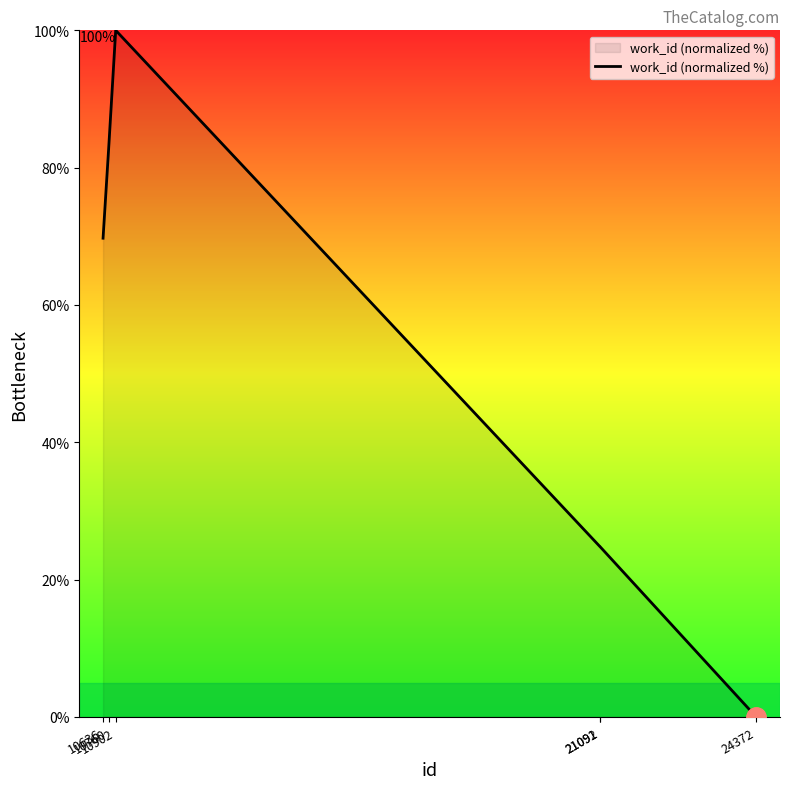

What is the sum of all values?

302.8